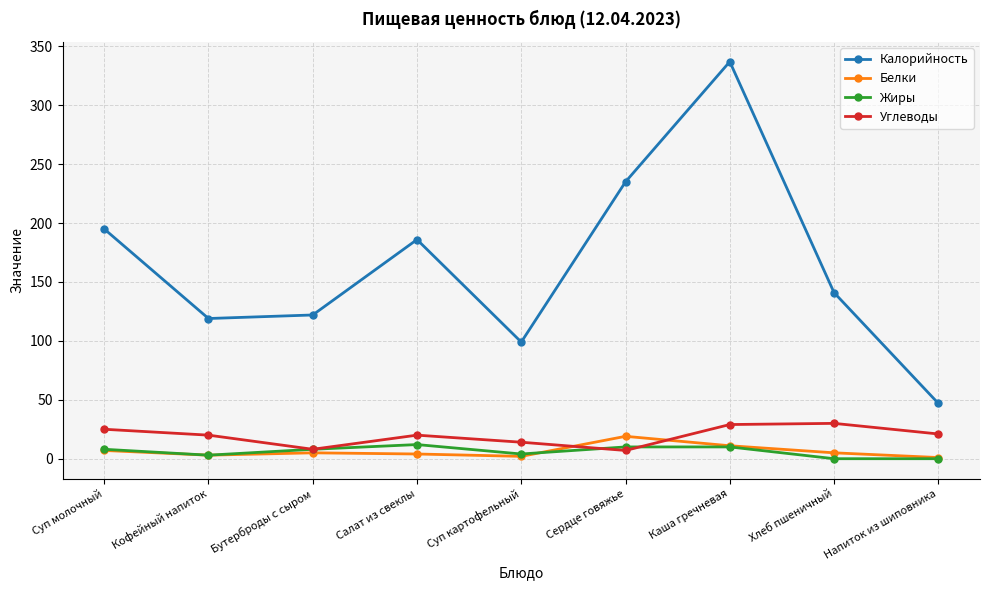

How many distinct data groups are displayed?

4